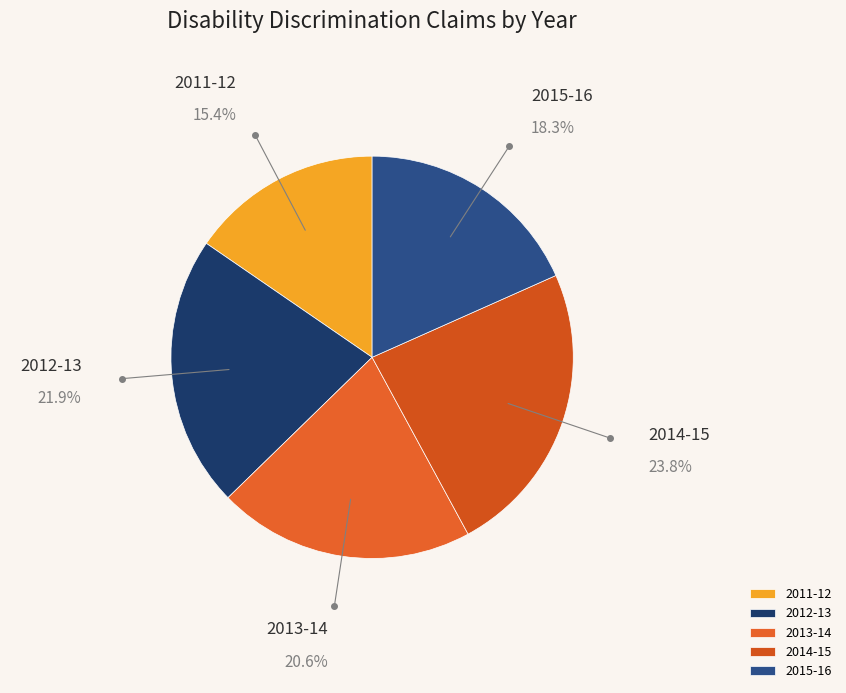

Which slice is the largest?

2014-15